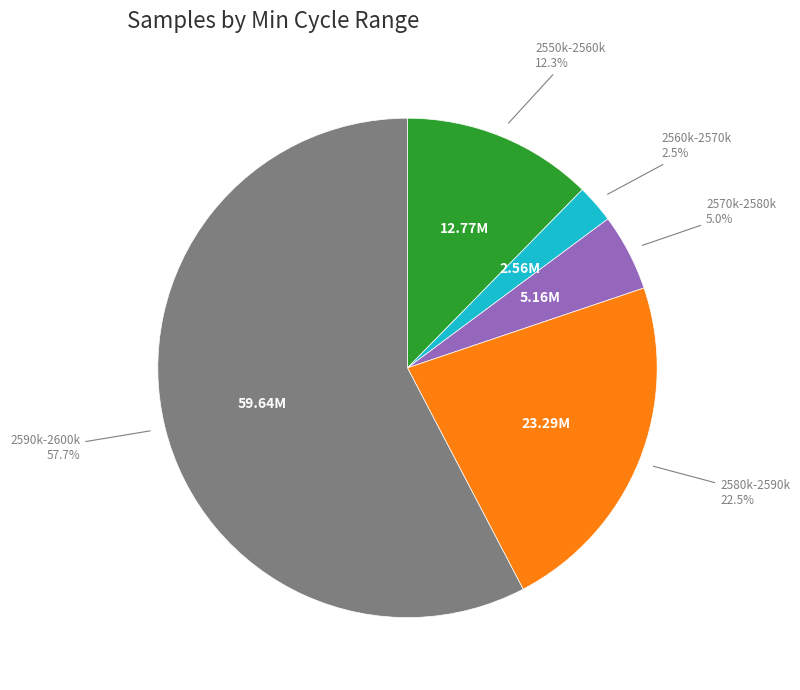

Is there a majority slice in this chart?

Yes